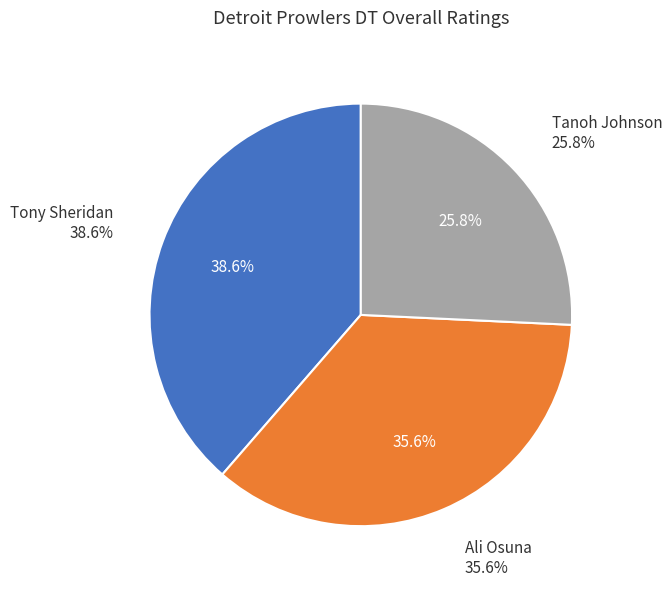

Is it true that Tanoh Johnson is 26% of the pie?

True